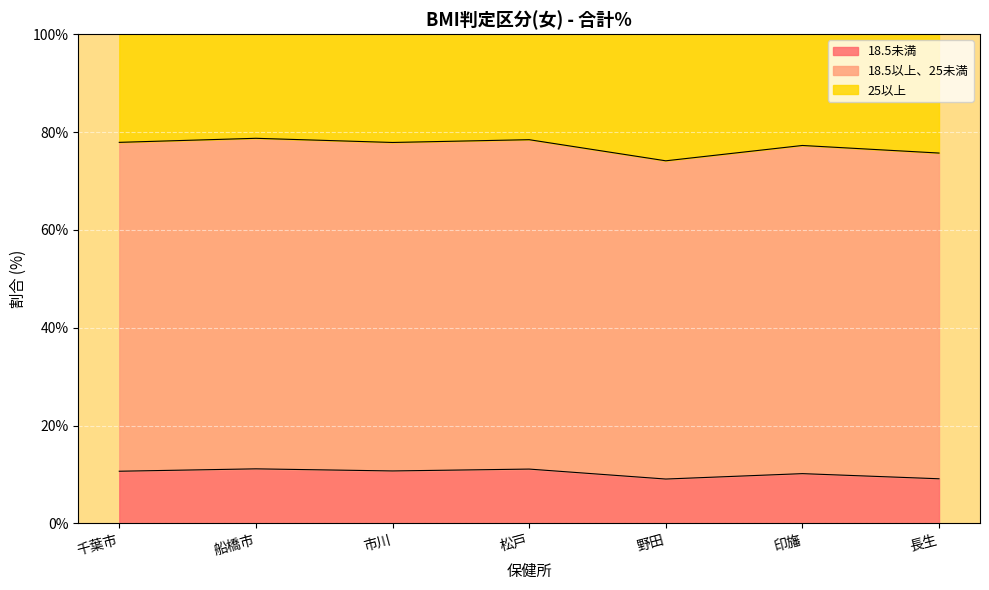

Which label corresponds to the smallest value in the chart?

野田